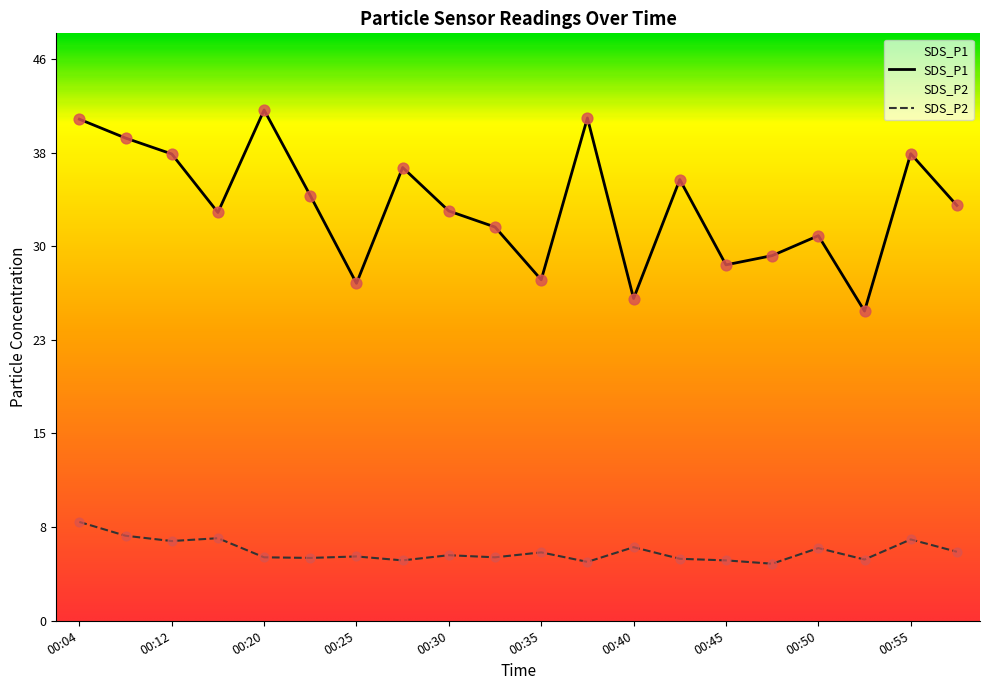

Which series has the largest Y range (max minus min)?

SDS_P1